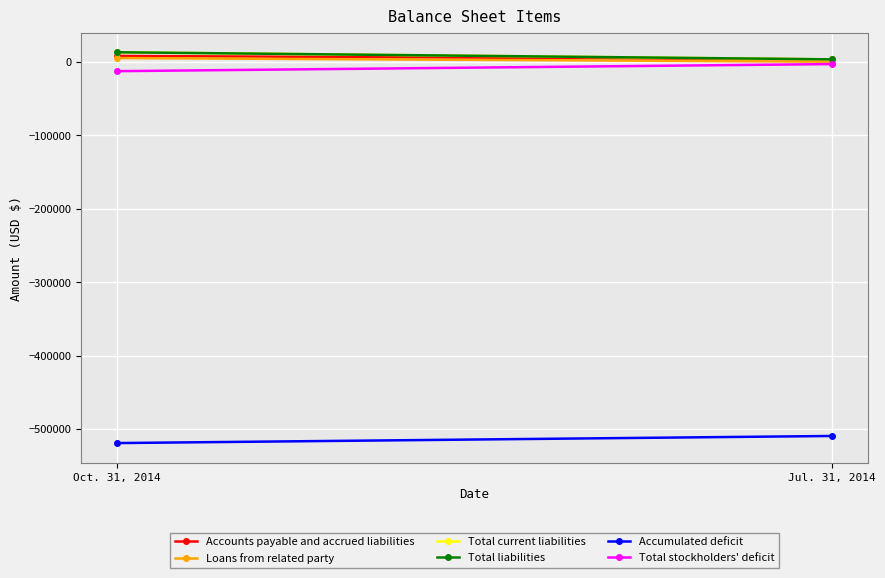

Which series has the largest range (max minus min)?

Total current liabilities